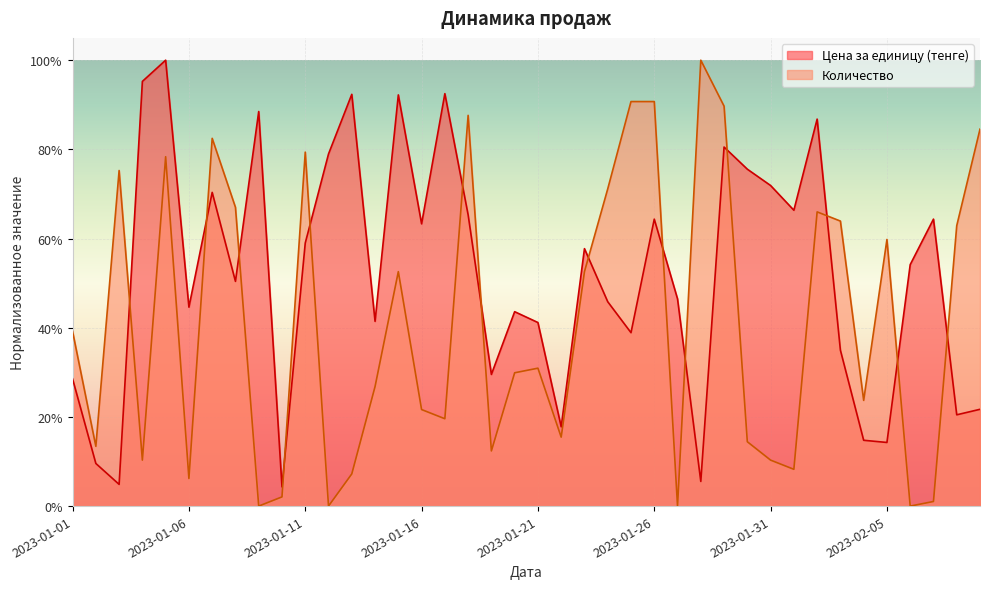

List the labels in order of Количество value, smallest first.

2023-01-09, 2023-01-12, 2023-01-27, 2023-02-06, 2023-02-07, 2023-01-10, 2023-01-06, 2023-01-13, 2023-02-01, 2023-01-04, 2023-01-31, 2023-01-19, 2023-01-02, 2023-01-30, 2023-01-22, 2023-01-17, 2023-01-16, 2023-02-04, 2023-01-14, 2023-01-20, 2023-01-21, 2023-01-01, 2023-01-15, 2023-01-23, 2023-02-05, 2023-02-08, 2023-02-03, 2023-02-02, 2023-01-08, 2023-01-24, 2023-01-03, 2023-01-05, 2023-01-11, 2023-01-07, 2023-02-09, 2023-01-18, 2023-01-29, 2023-01-25, 2023-01-26, 2023-01-28